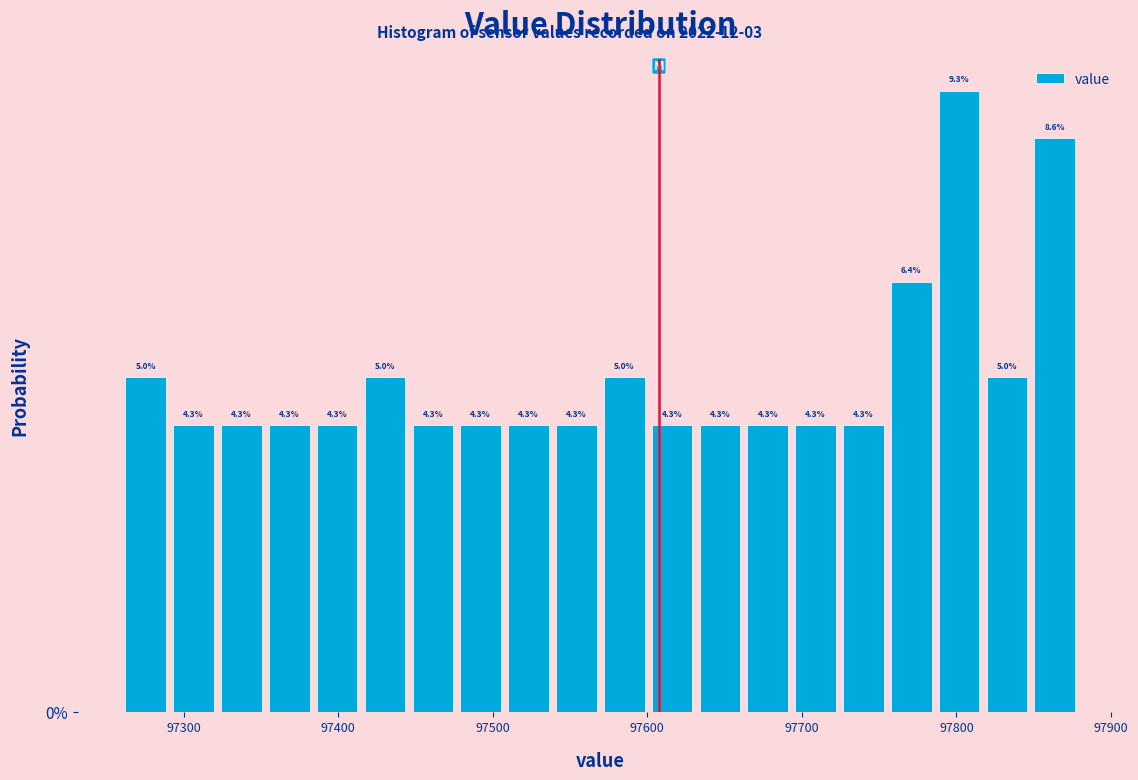

Around what value on the x-axis is the tallest bar? Give the approximate position of its centre, as read against the axis.

97800